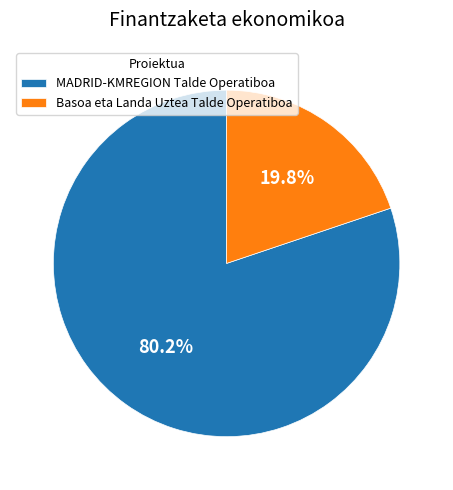

Which category has the smallest portion of the pie?

Basoa eta Landa Uztea Talde Operatiboa